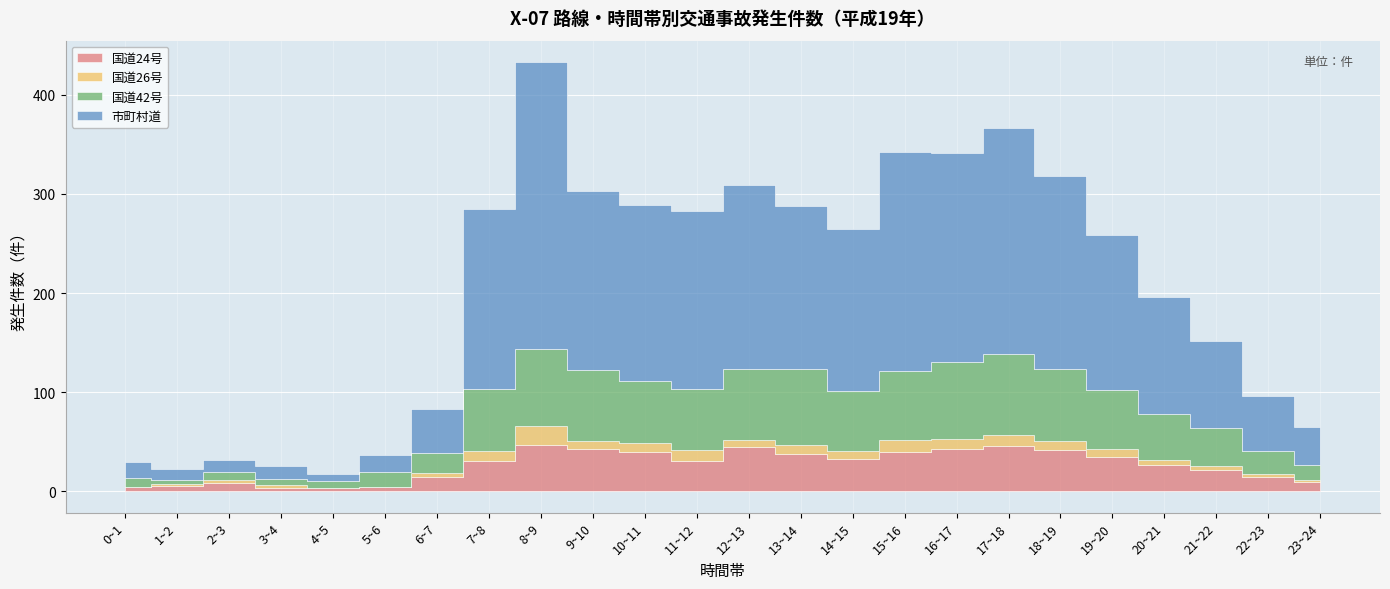

True or false: 国道24号 and 国道26号 intersect in this chart.

False